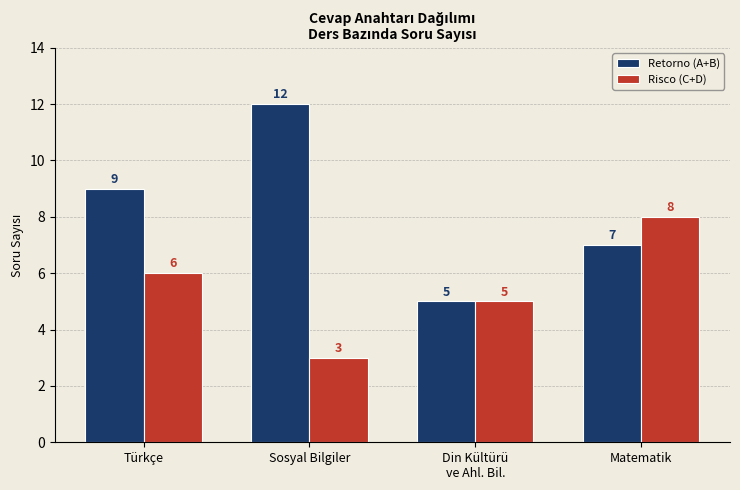

What is the approximate value of Retorno (A+B) at Matematik?

7